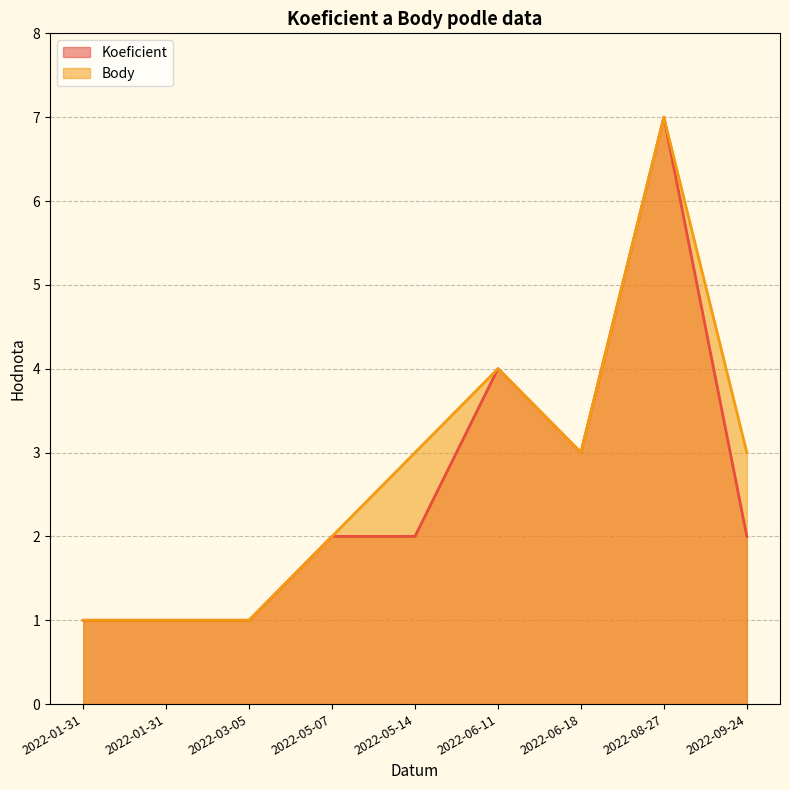

What is the approximate value of Body at 2022-05-07?

2